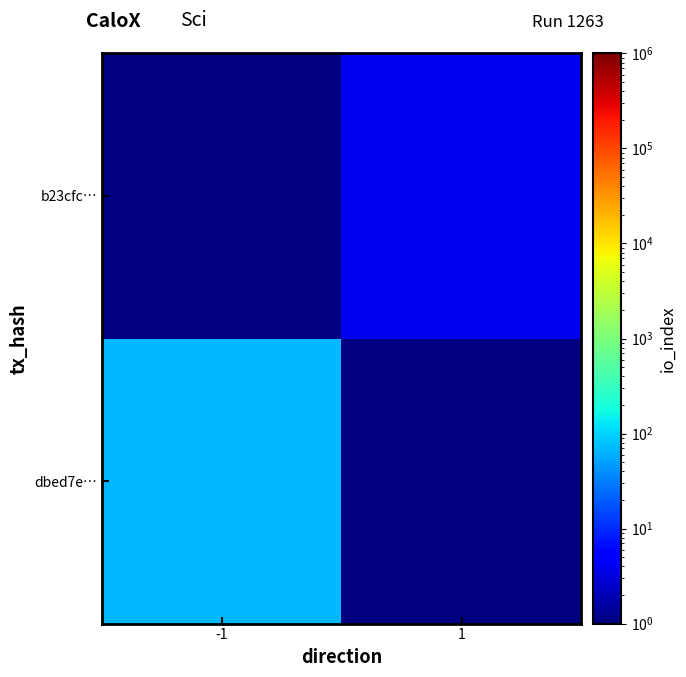

Reading right to left, what are all the values shown in this chart?

dbed7e…: 1=0.1	-1=71.0
b23cfc…: 1=4.0	-1=0.1